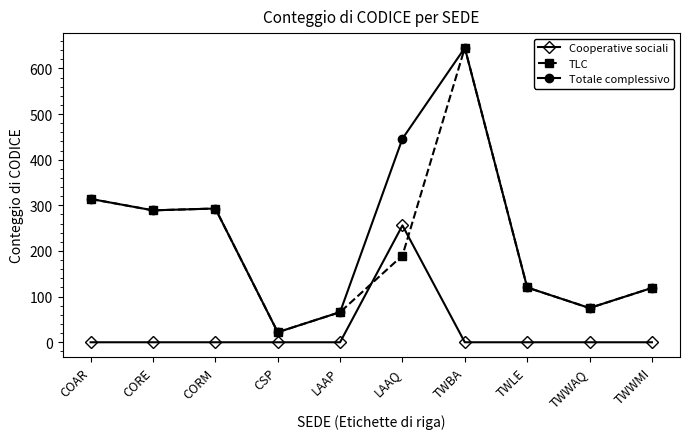

True or false: Cooperative sociali has more than 0 interior local peaks.

True